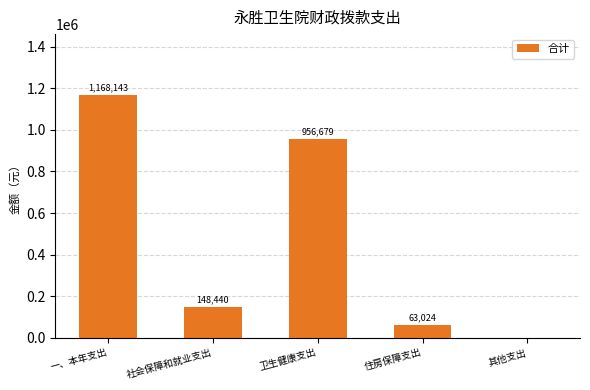

Count the number of categories in the chart.

5